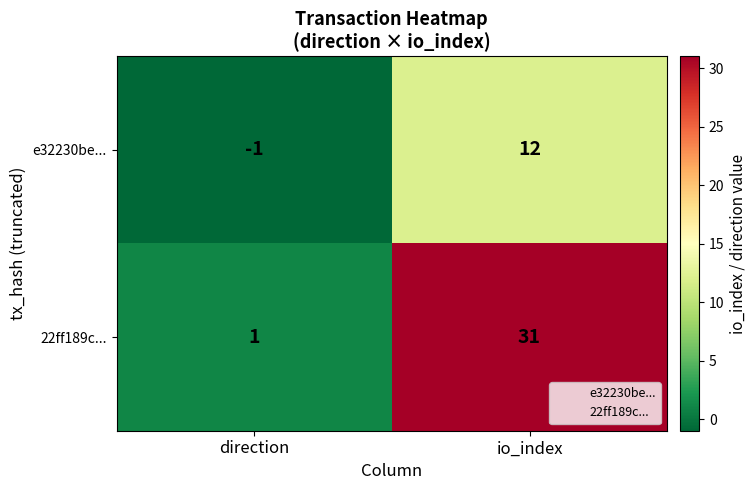

Reading left to right, list all the values displayed in this chart.

e32230be...: direction=-1	io_index=12
22ff189c...: direction=1	io_index=31